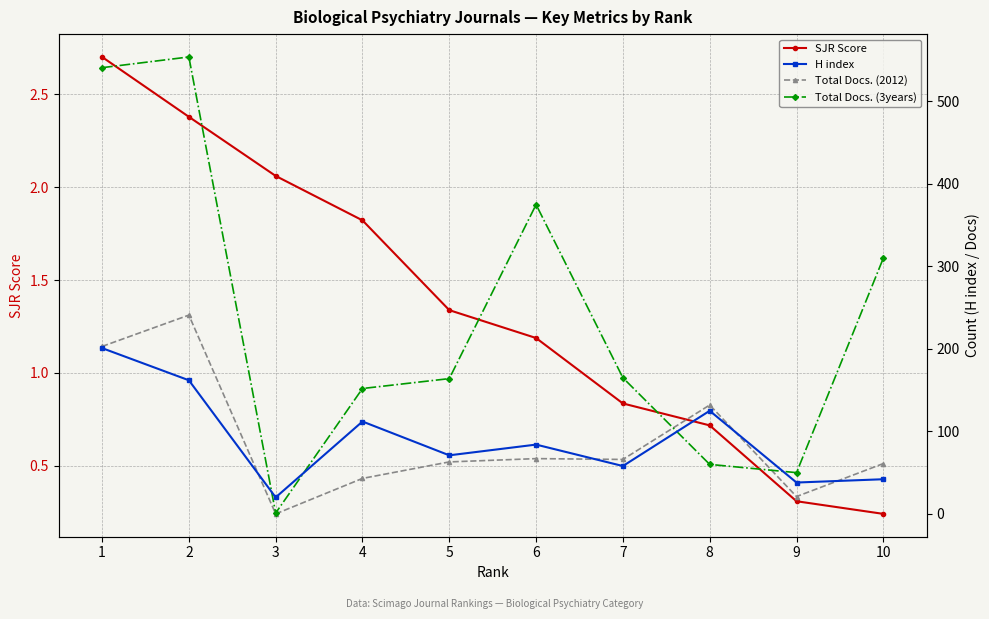

What is the difference between the maximum and second lowest values in the Total Docs. (3years) series?

504.0